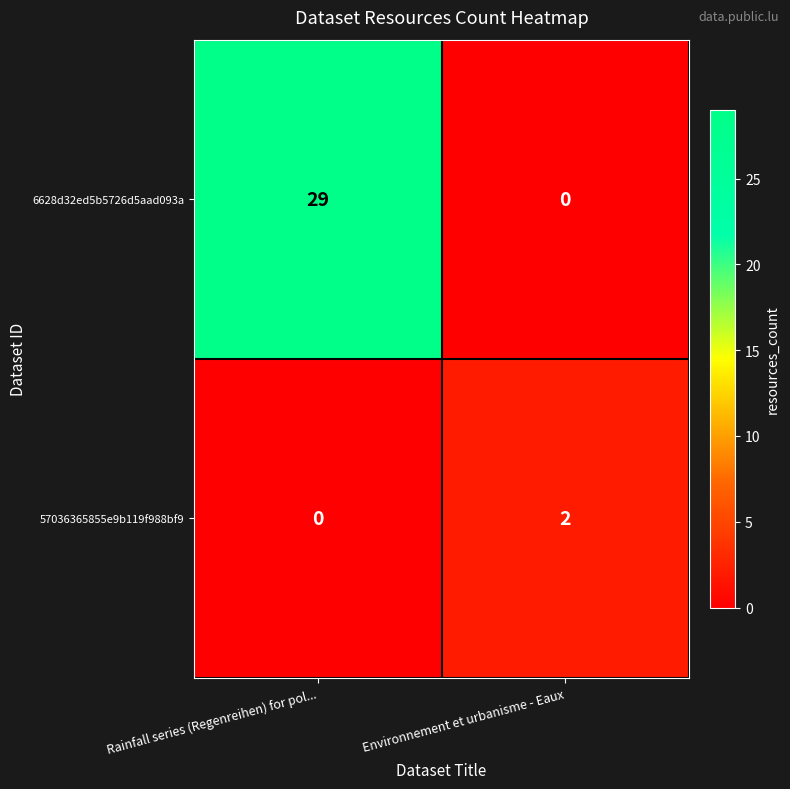

At which category does the chart reach its peak across all series?

Rainfall series (Regenreihen) for pol...